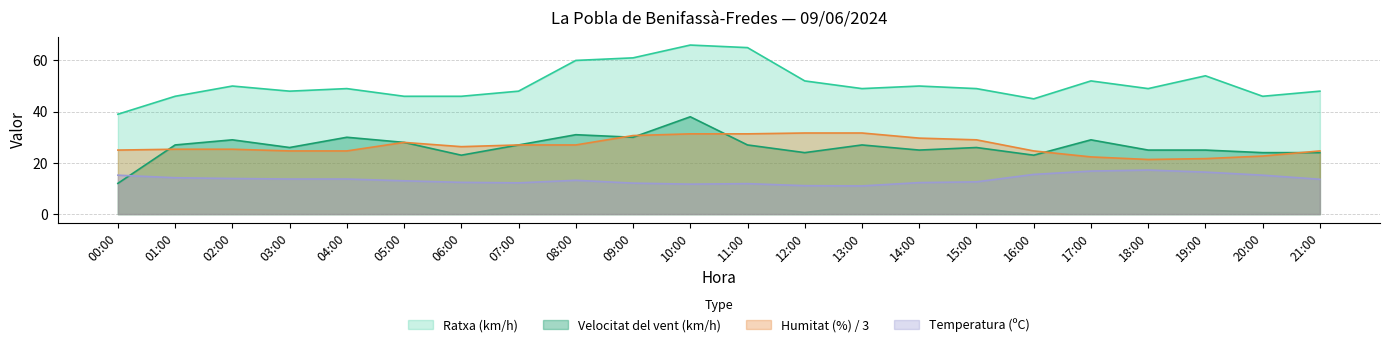

Does the chart display data point markers on the line(s)?

No